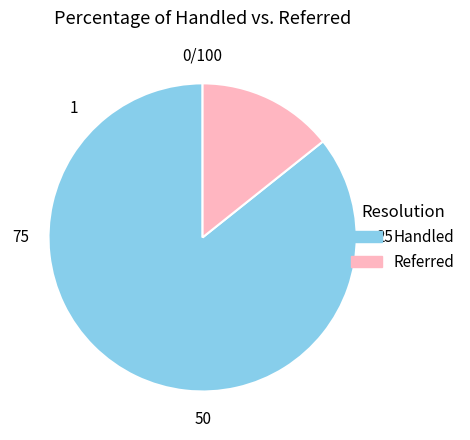

Is there any slice that represents more than half of the pie?

Yes